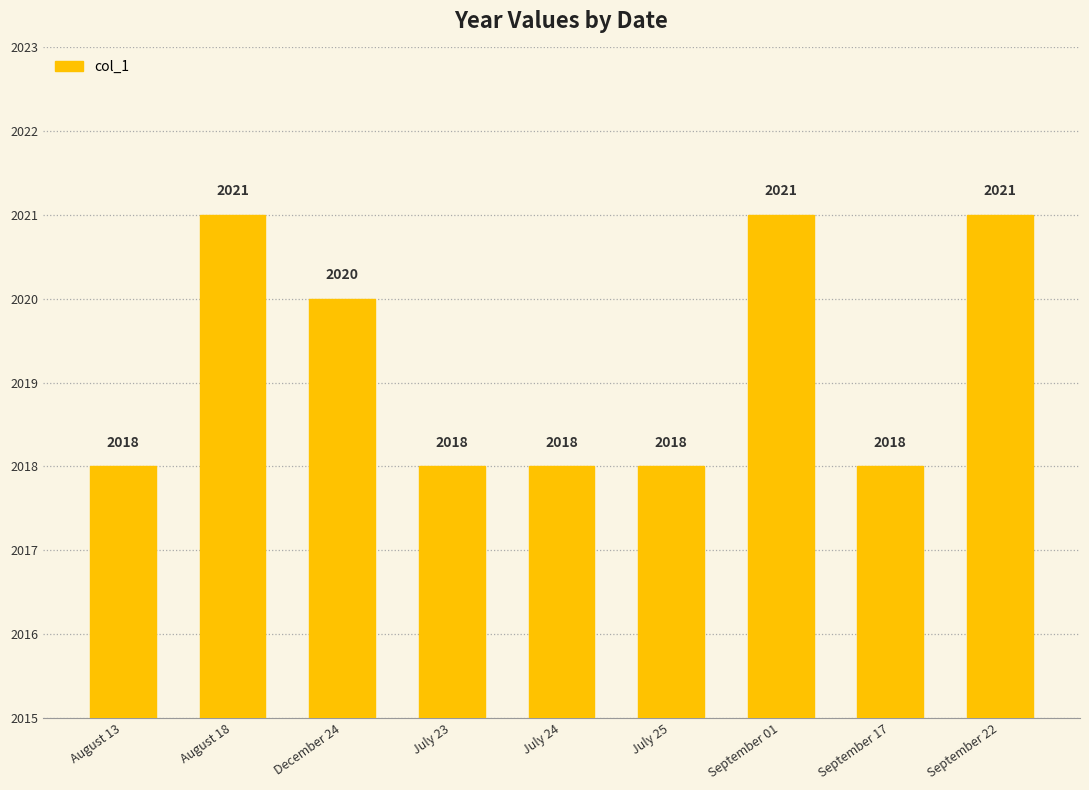

Does the chart contain stacked bars?

No